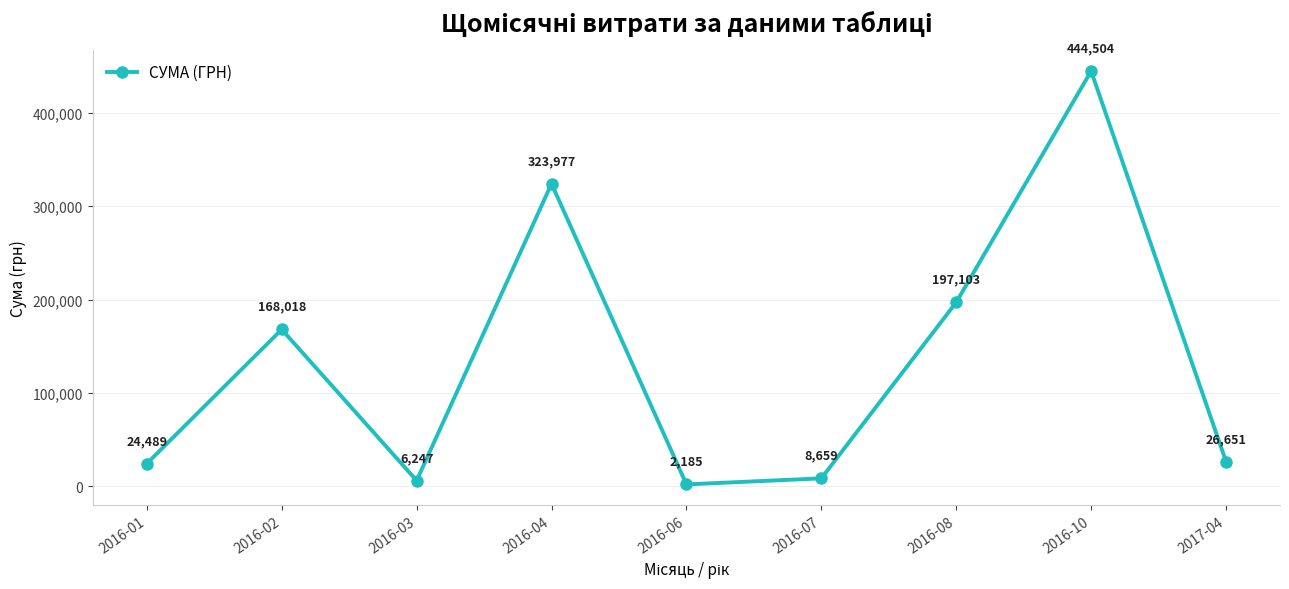

What is the change in value from 2016-01 to 2016-02?

+143529.6